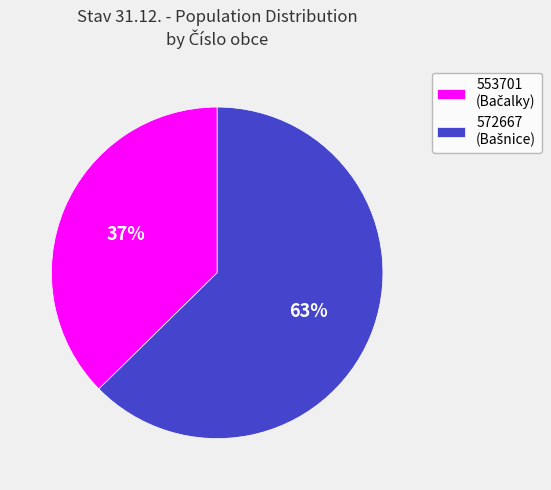

Is there a majority slice in this chart?

Yes